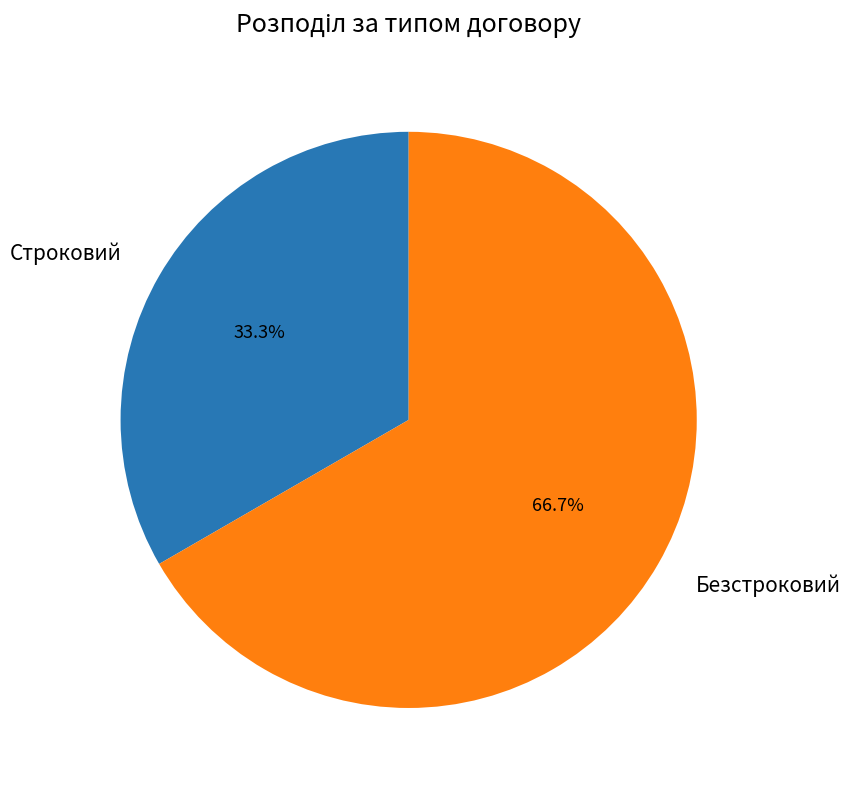

Approximately how many times larger is the value at Безстроковий compared to Строковий?

2.0